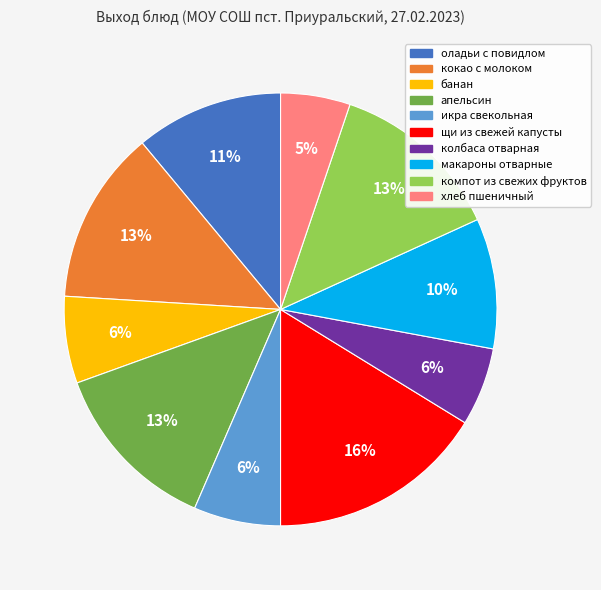

Is the sum of колбаса отварная and оладьи с повидлом greater than half?

No